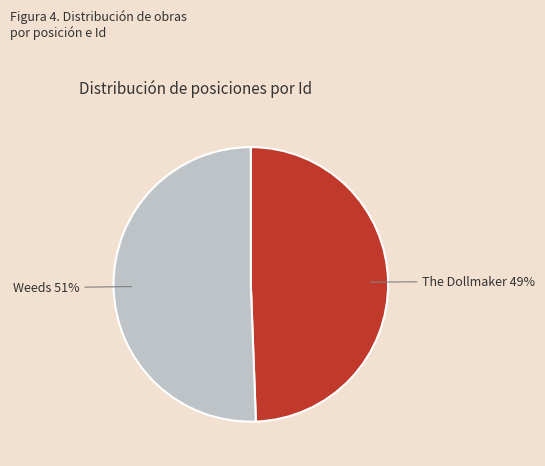

Which slice represents more than half of the pie?

Weeds